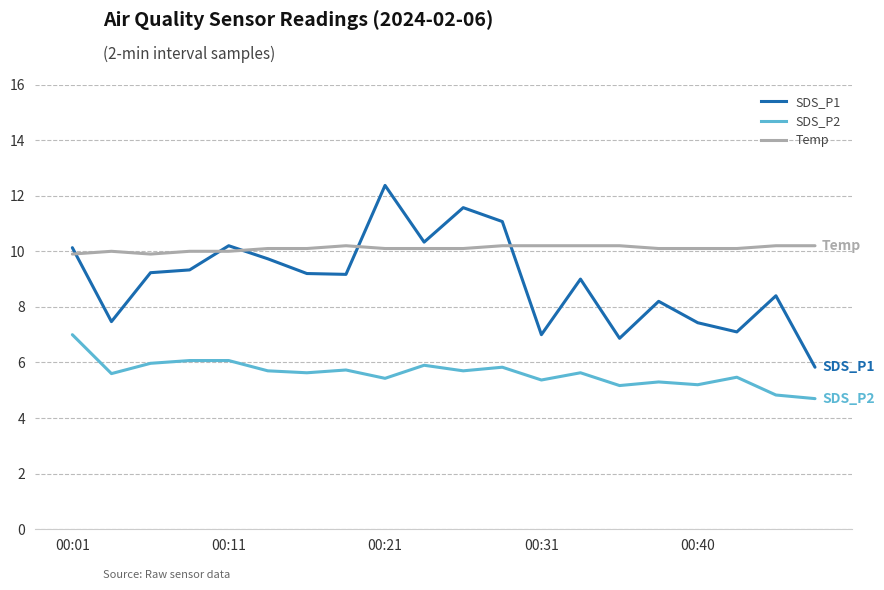

Which series ends up on top after the final intersection of Temp and SDS_P1?

Temp